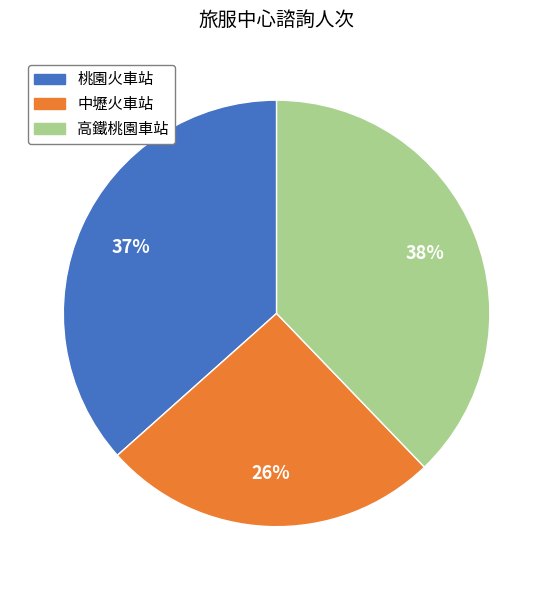

To the nearest percent, what percentage of the pie is 高鐵桃園車站?

38%